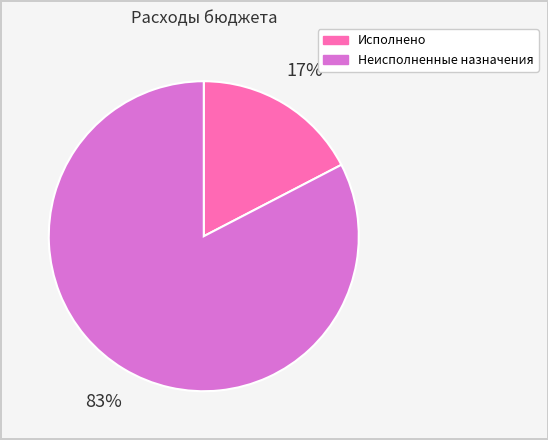

Do Исполнено and Неисполненные назначения together represent more than half of the pie?

Yes